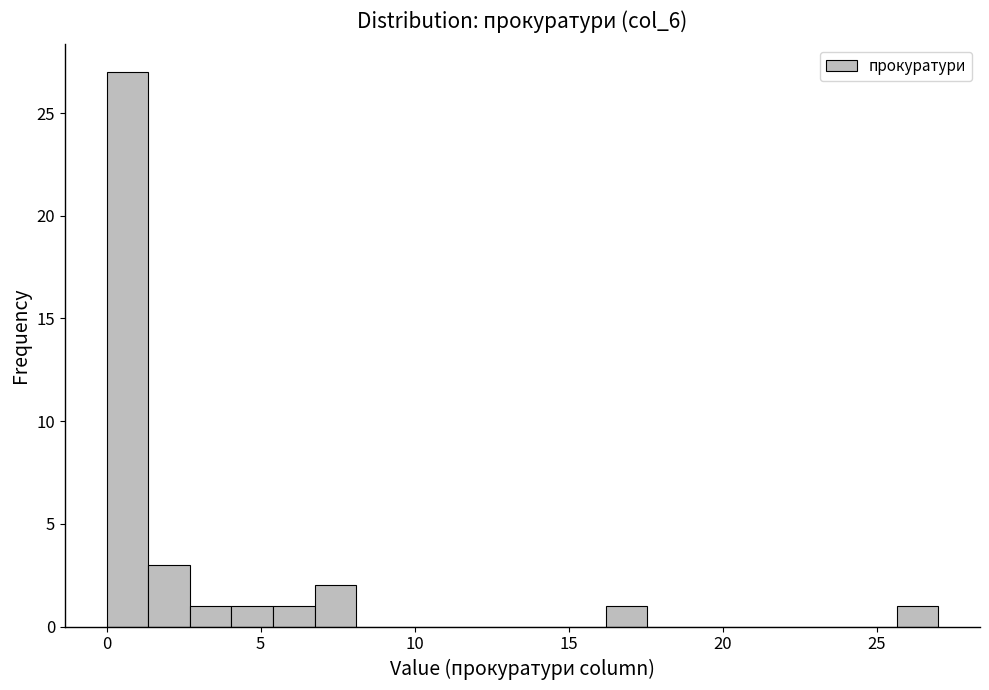

Around what value on the x-axis is the tallest bar? Give the approximate position of its centre, as read against the axis.

0.5